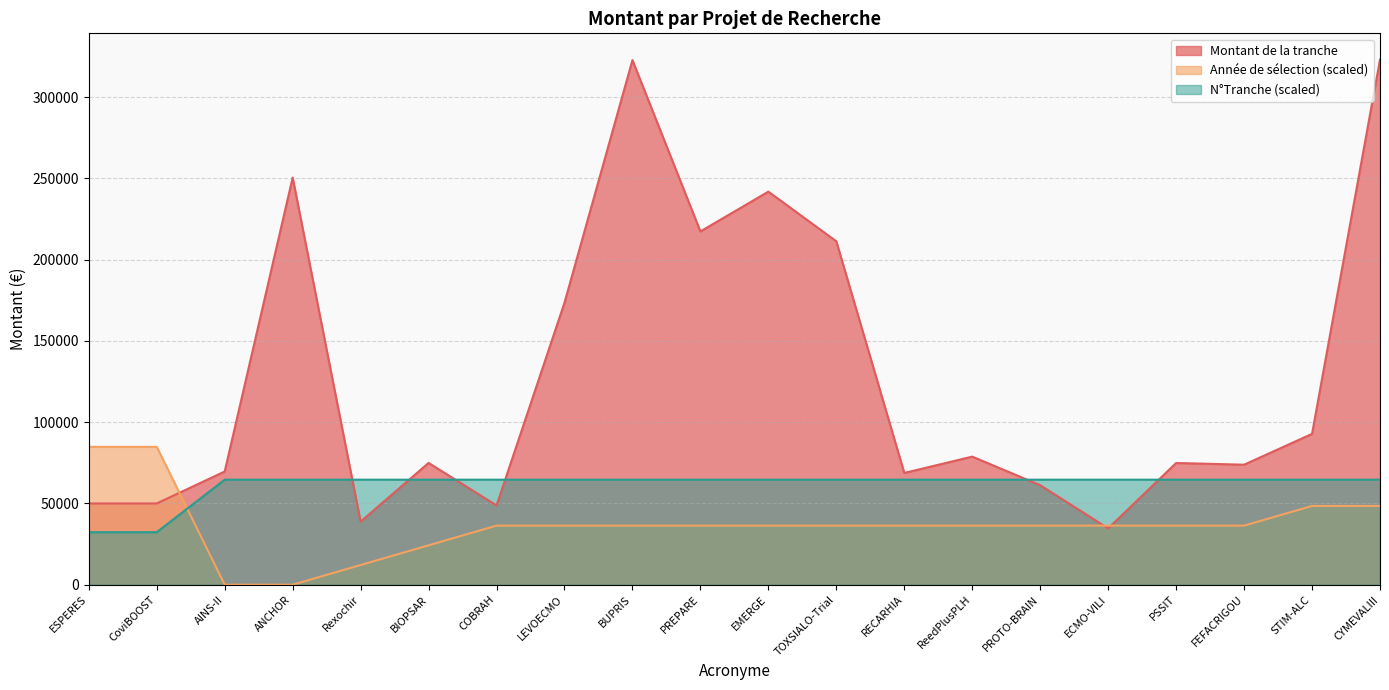

Which has a higher value, ANCHOR or CoviBOOST?

ANCHOR